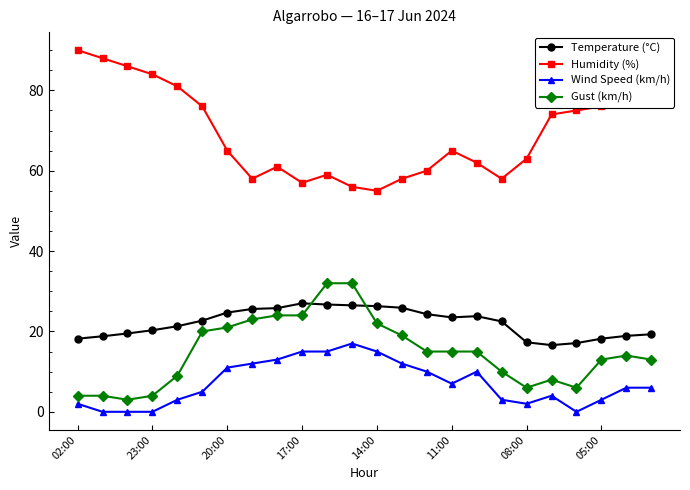

In Humidity (%), how many points are lower than both neighbors (excluding endpoints)?

4